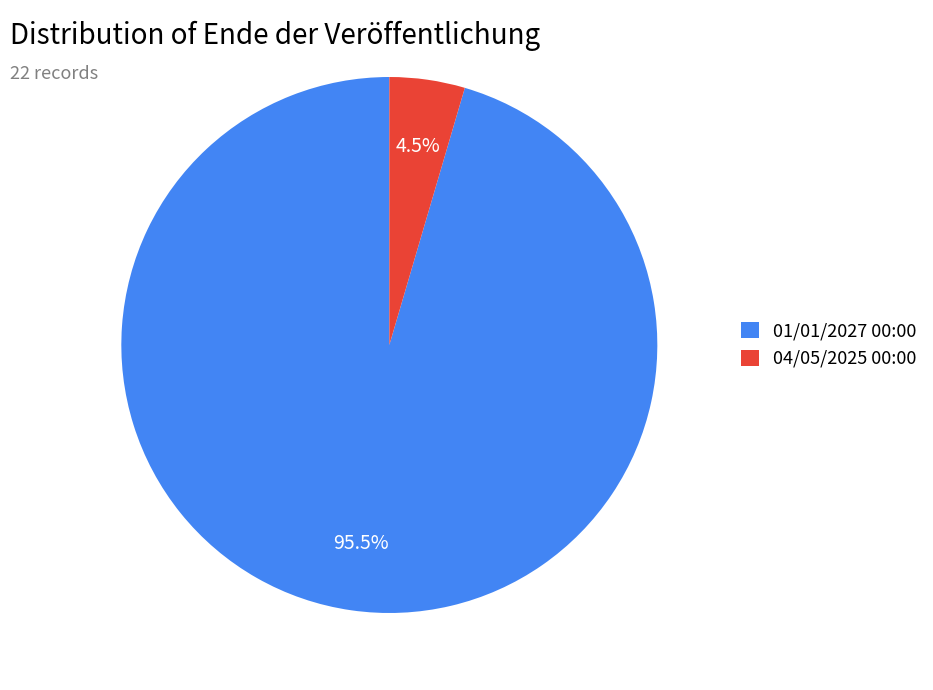

How many segments does this pie chart have?

2